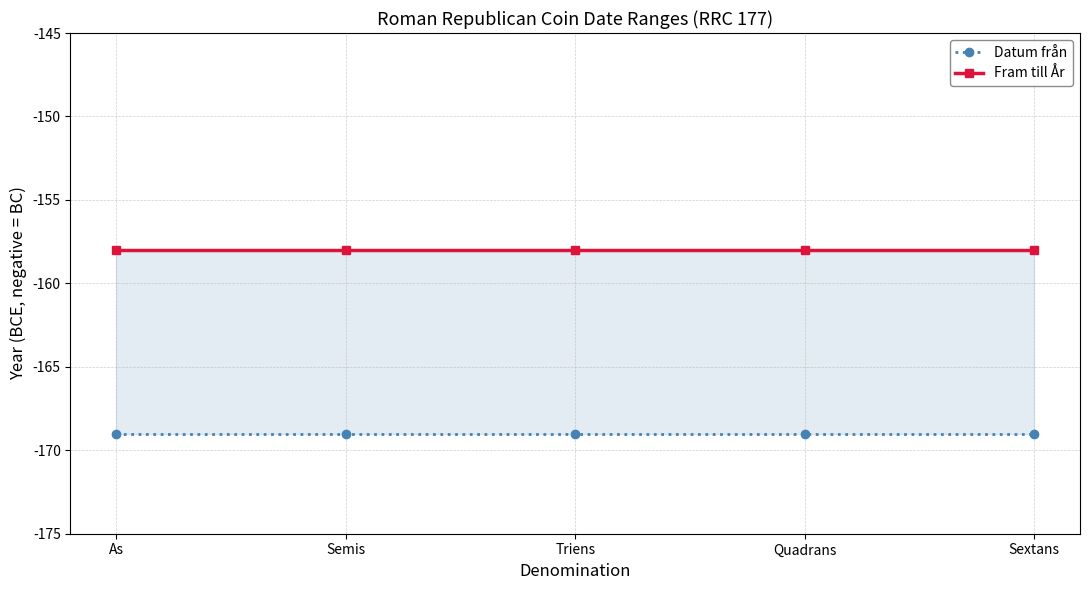

The value of Fram till År at Semis is -101. True or false?

False